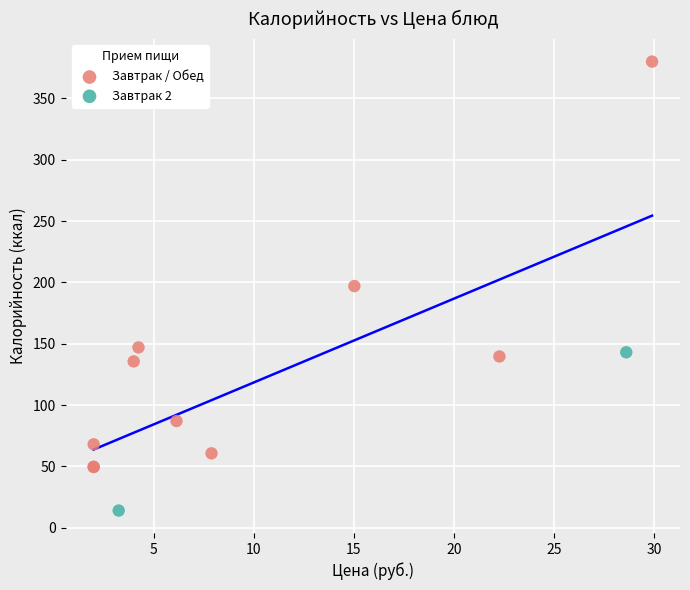

Which series has the widest spread of Y values?

Завтрак / Обед